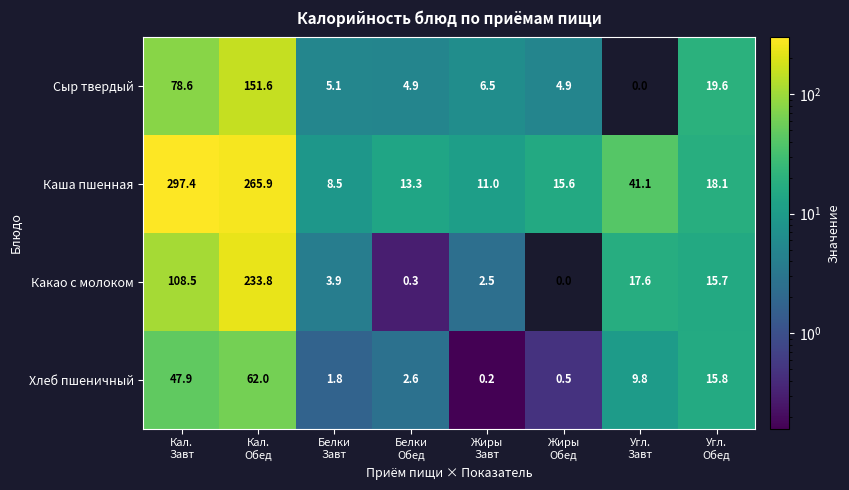

Count the number of data series in this chart.

4